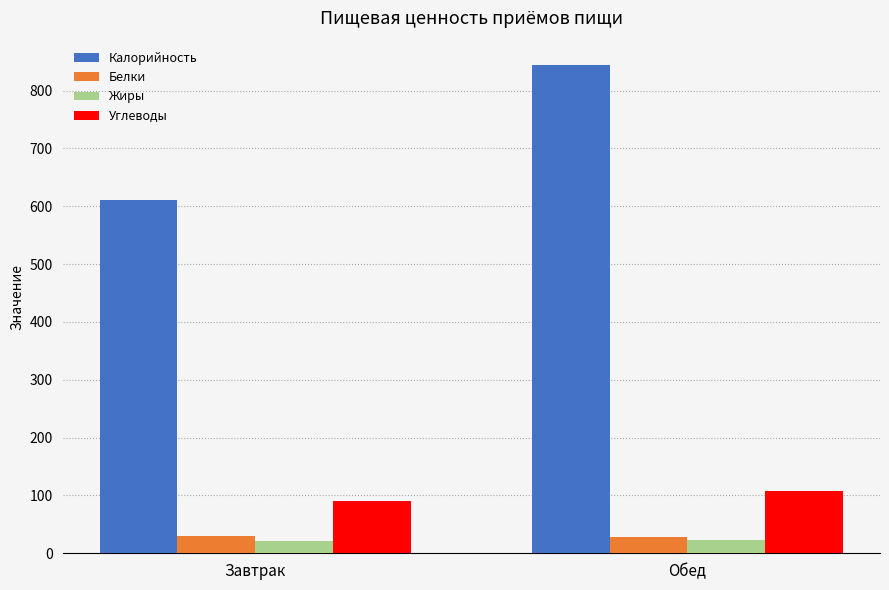

Are the bars horizontal?

No